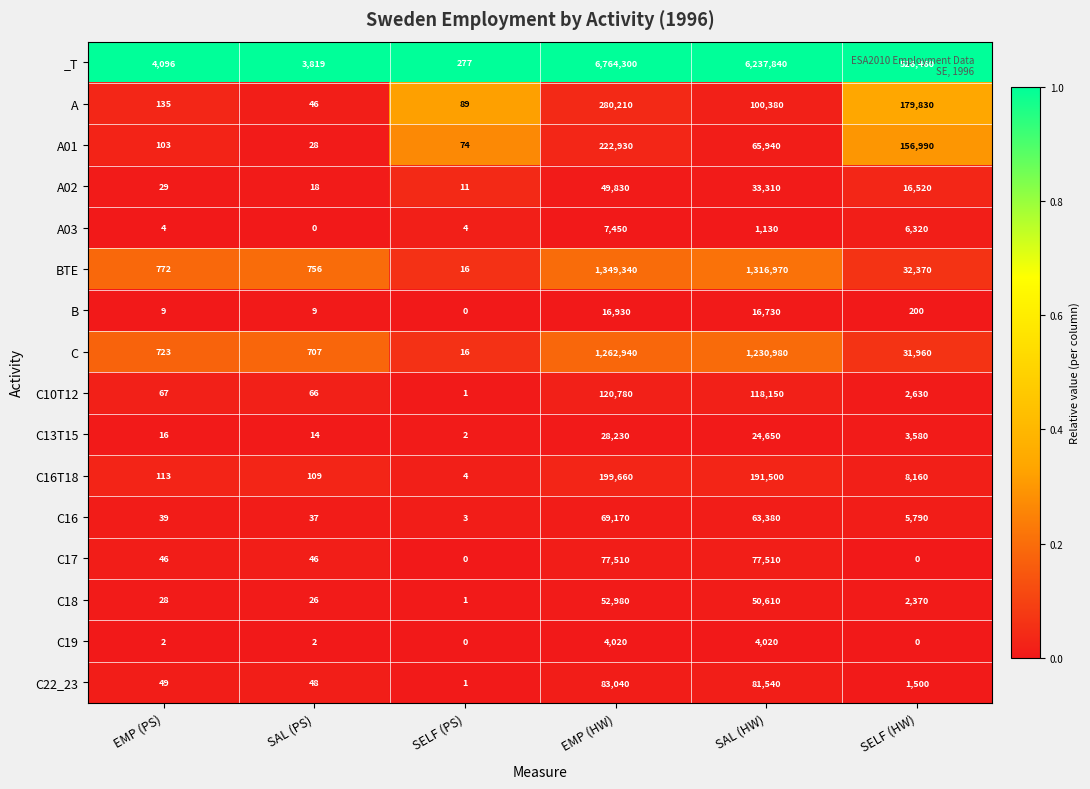

The A series shows 60438 at SAL (HW). True or false?

False